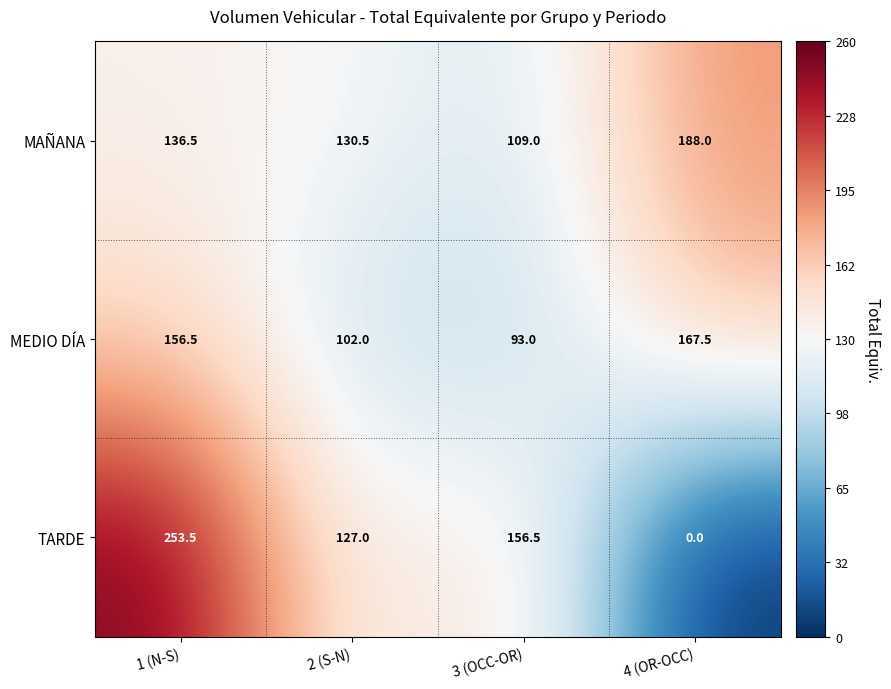

What is the minimum value for MEDIO DÍA?

93.0